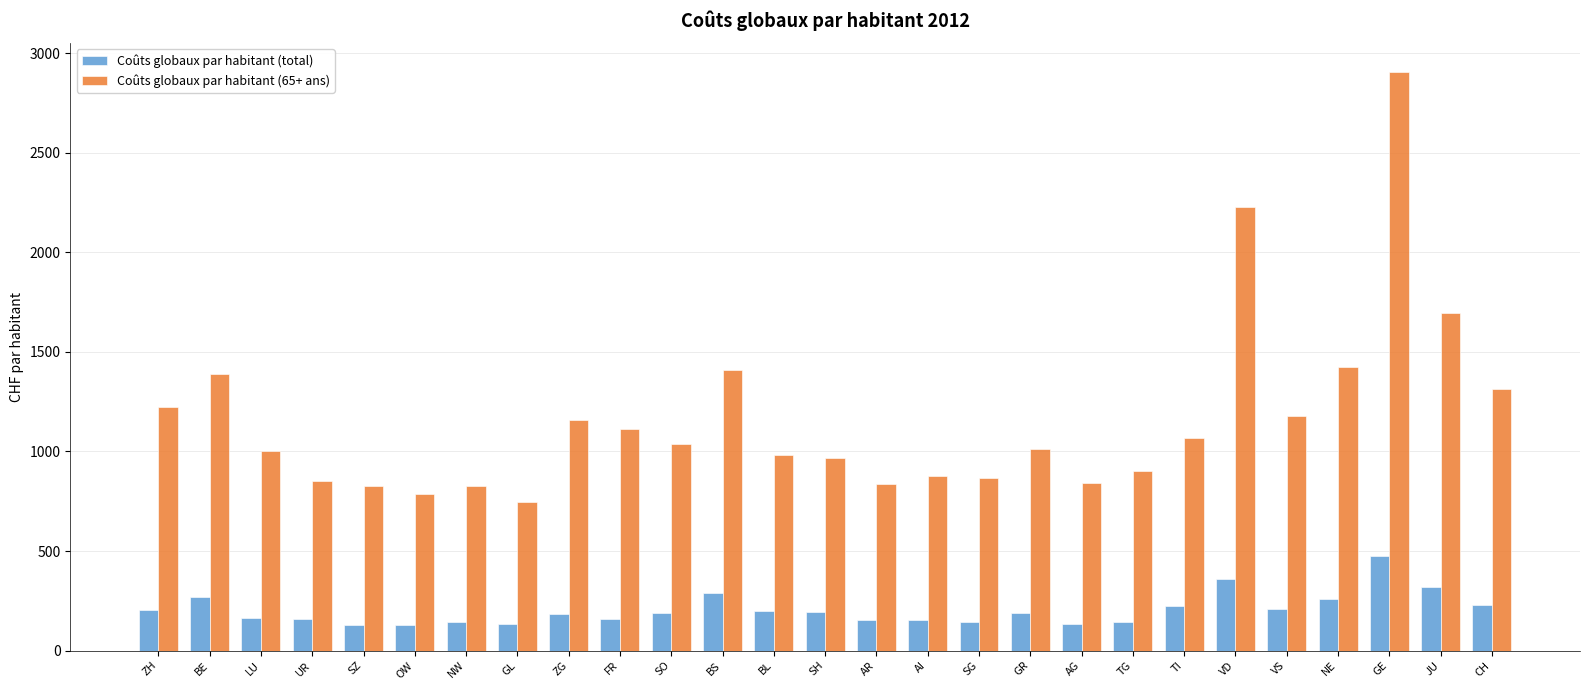

What is the difference between the maximum and minimum values in the Coûts globaux par habitant (total) series?

347.3